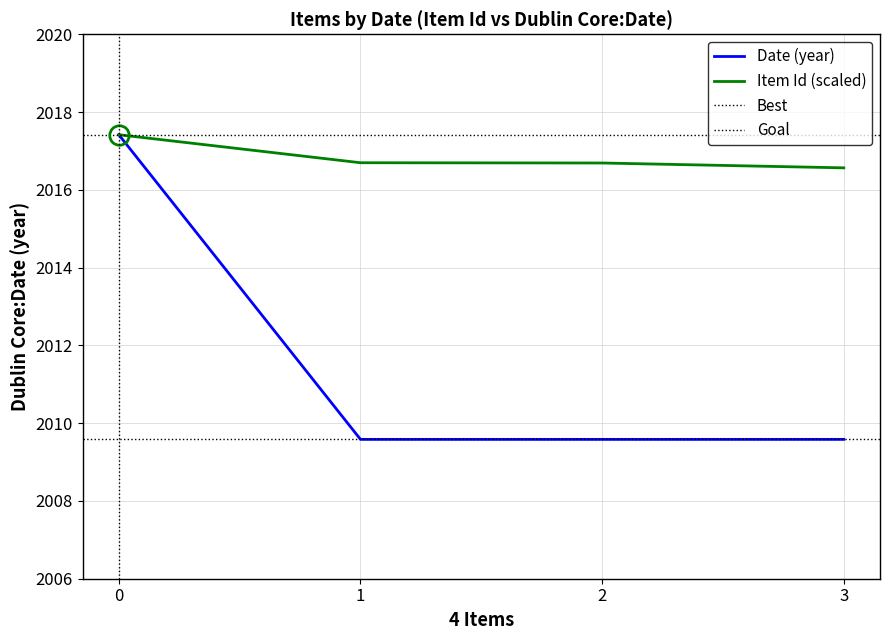

Reading left to right, list all the values displayed in this chart.

Item Id: 2017.4	2016.7	2016.7	2016.6
Dublin Core:Date: 2017.4	2009.6	2009.6	2009.6